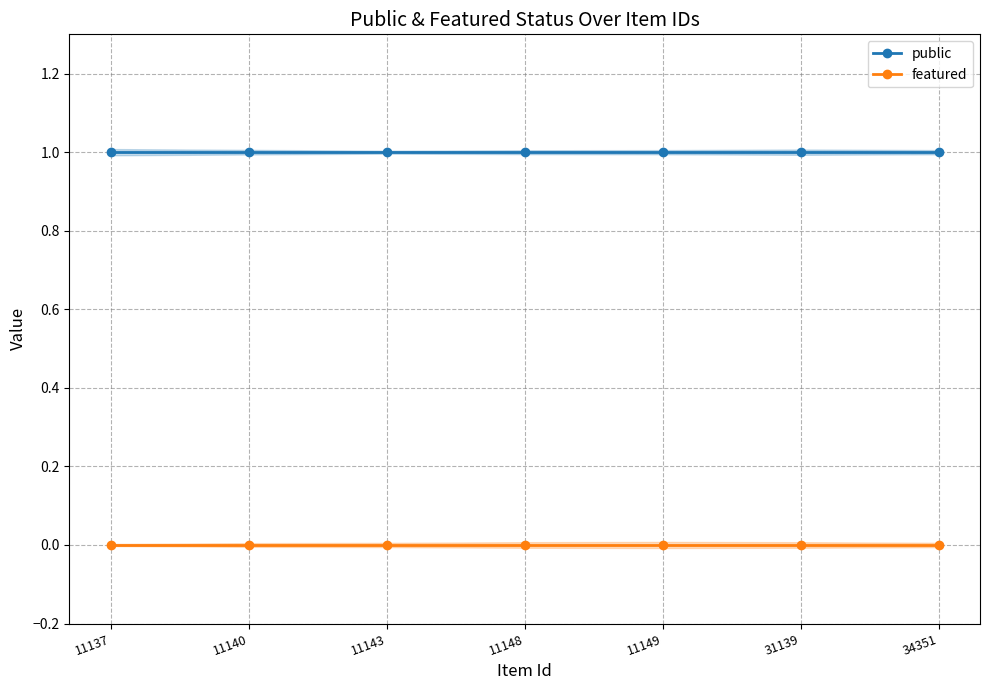

Is this an area chart (filled region under the line)?

No